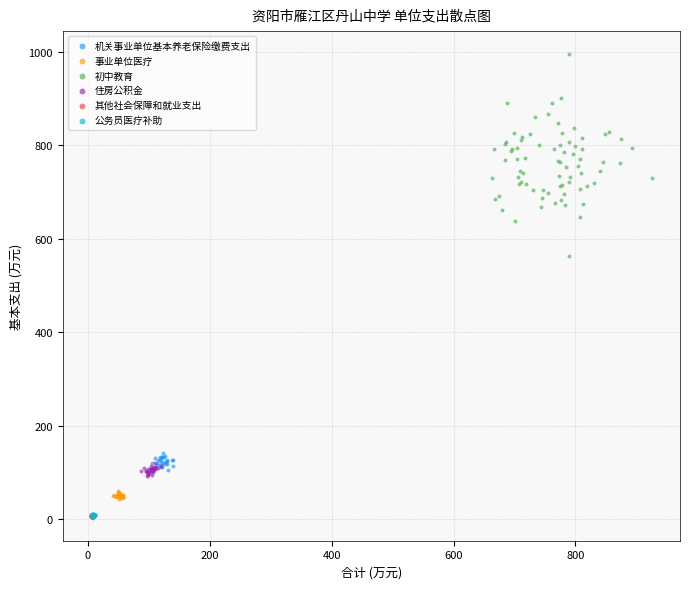

Which series has the largest Y range (max minus min)?

初中教育